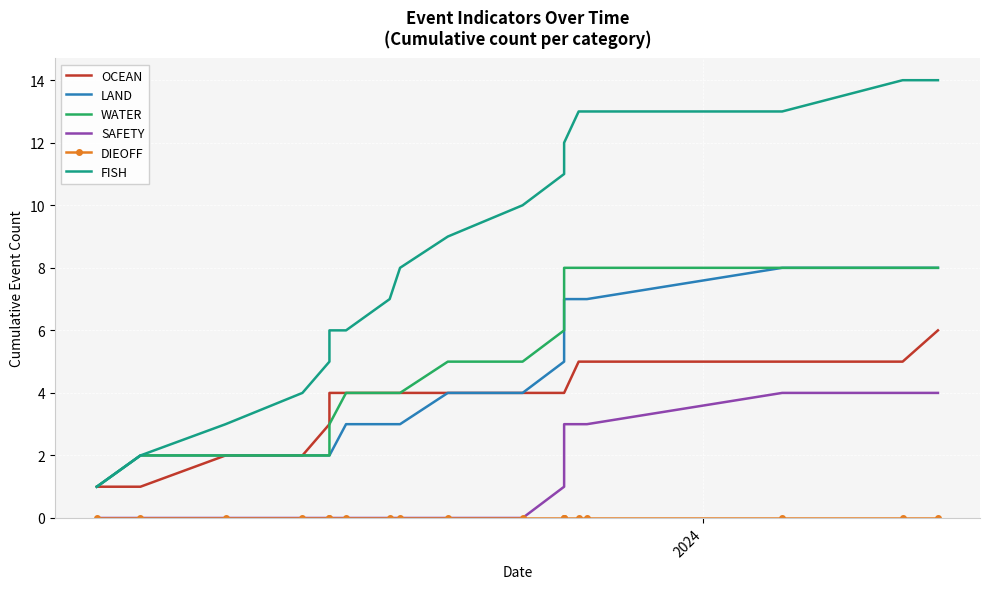

What is the maximum value for OCEAN?

6